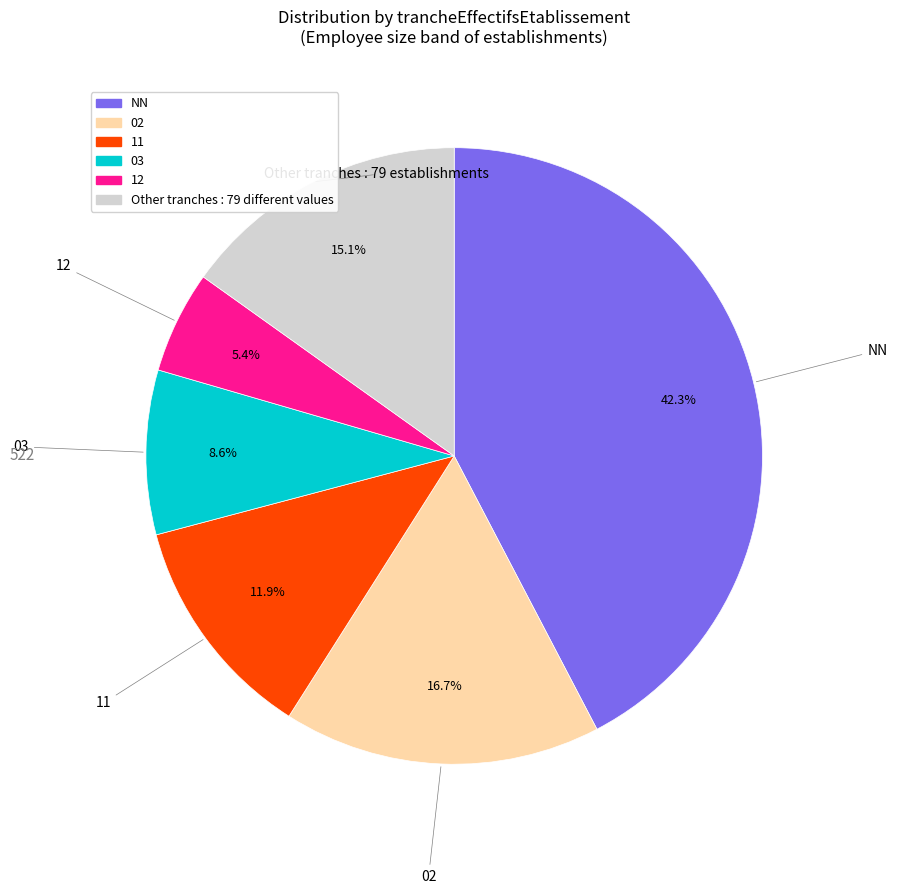

Is there a majority slice in this chart?

No